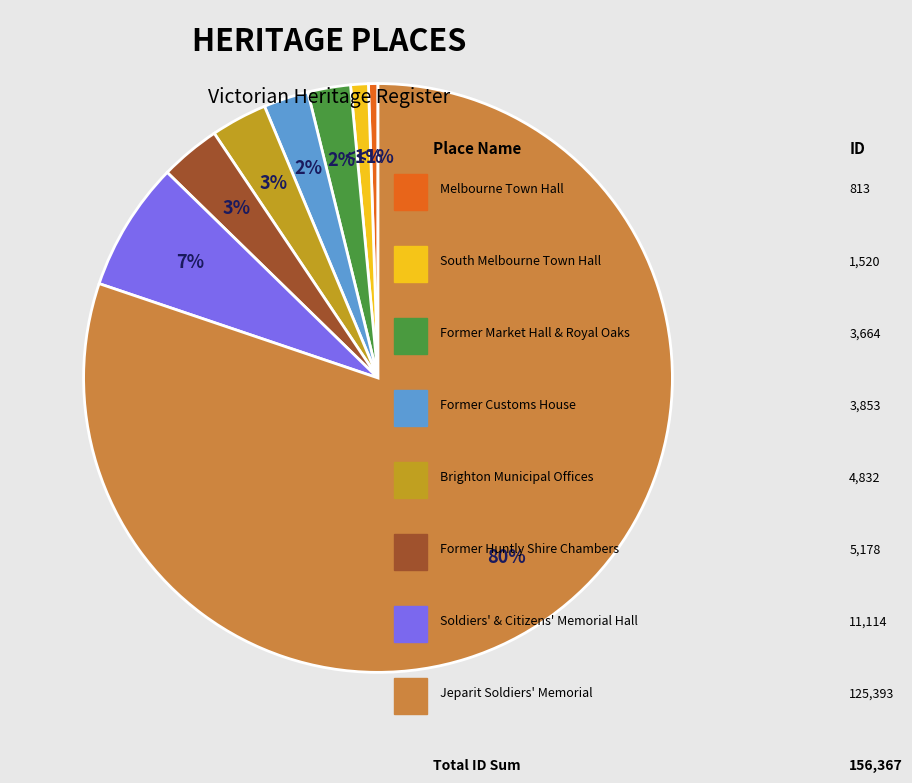

How many segments does this pie chart have?

8